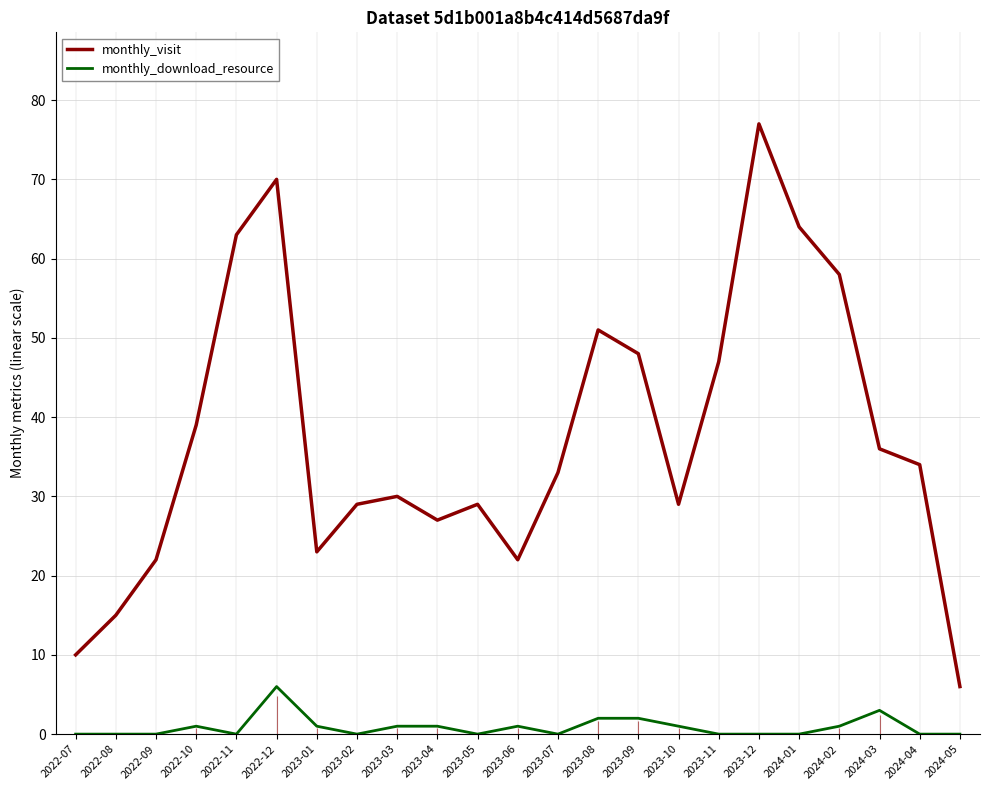

Does the chart have visible grid lines?

Yes